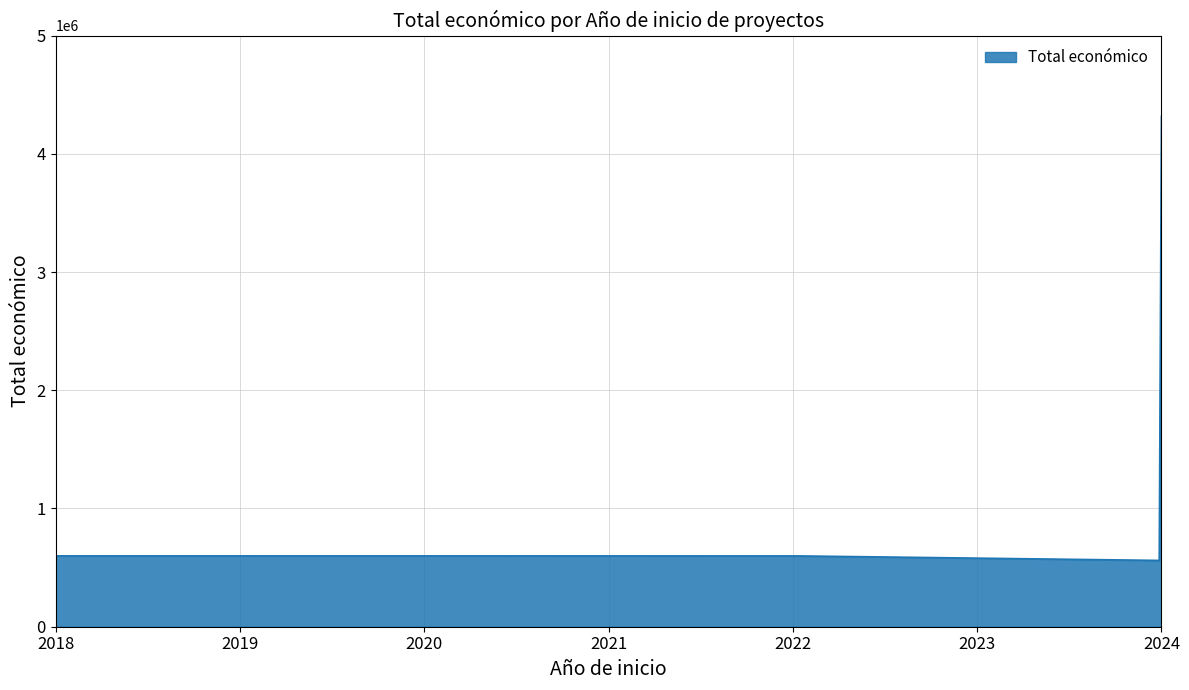

What is the difference between the second highest and second lowest values?

38541.4